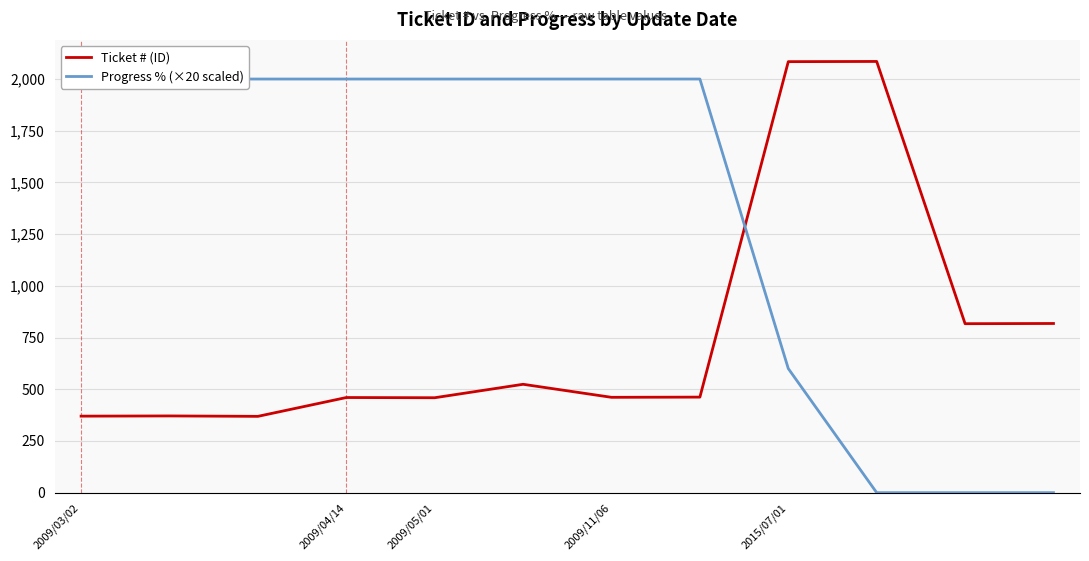

What is the value of the Ticket # (ID) point at the 11th from the left?

817